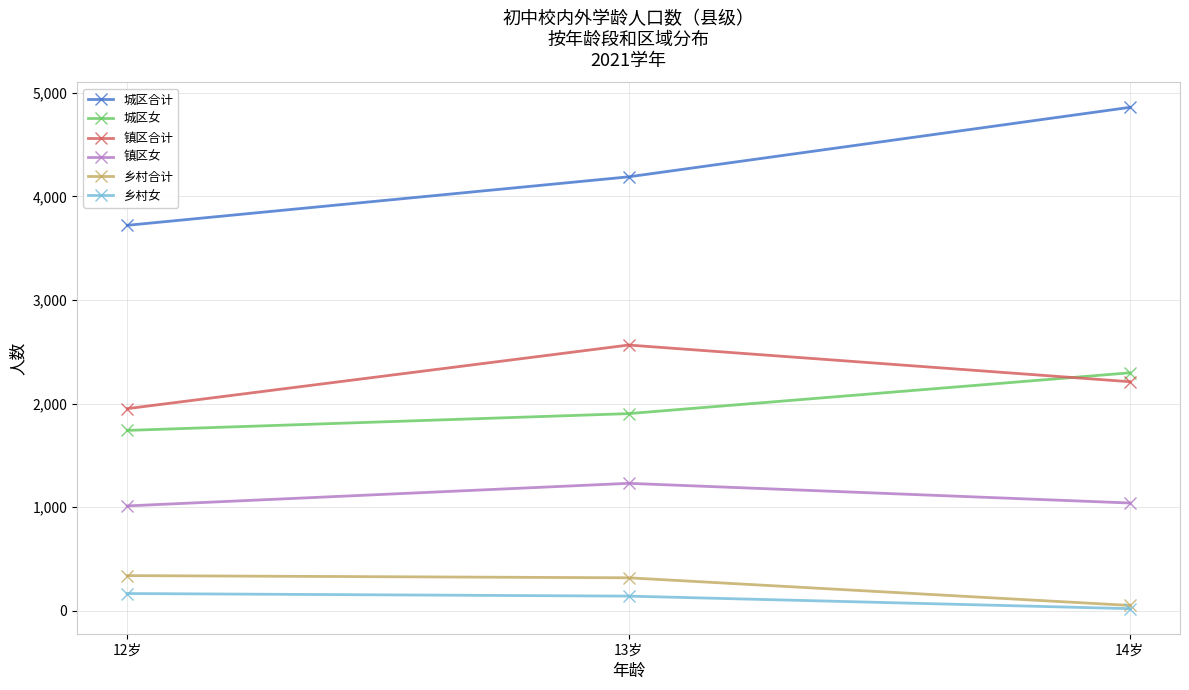

Rank the categories by 镇区合计 value from lowest to highest.

12岁, 14岁, 13岁